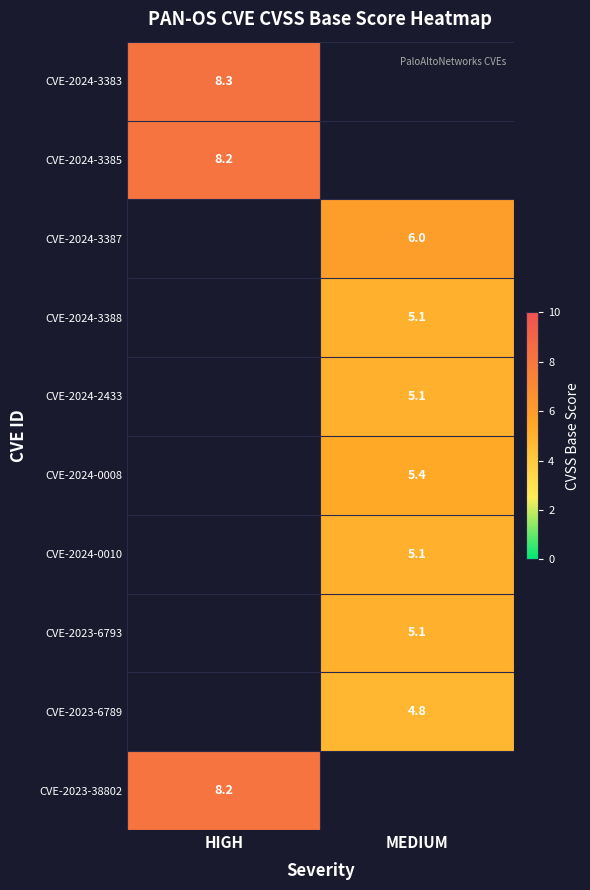

The CVE-2024-3385 series shows 12.8 at HIGH. True or false?

False